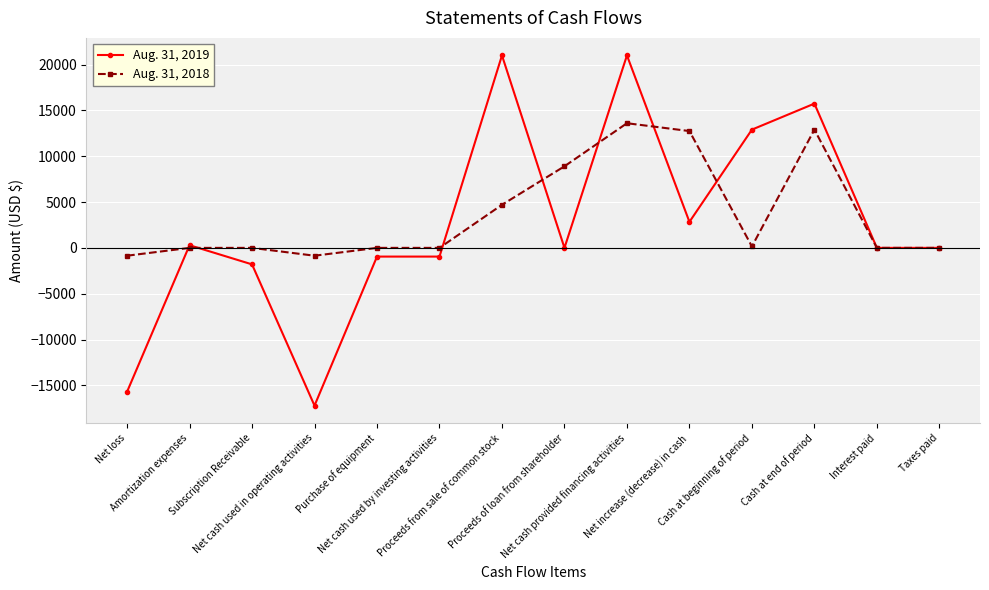

What are all the series names shown in the legend?

Aug. 31, 2019, Aug. 31, 2018